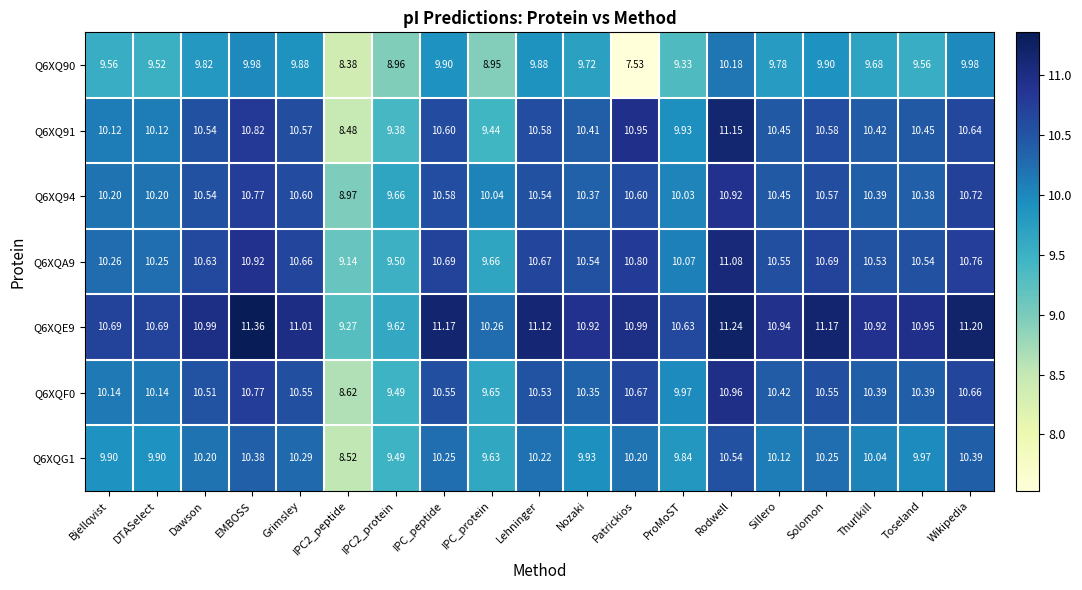

What is the total value across all series at Rodwell?

76.1